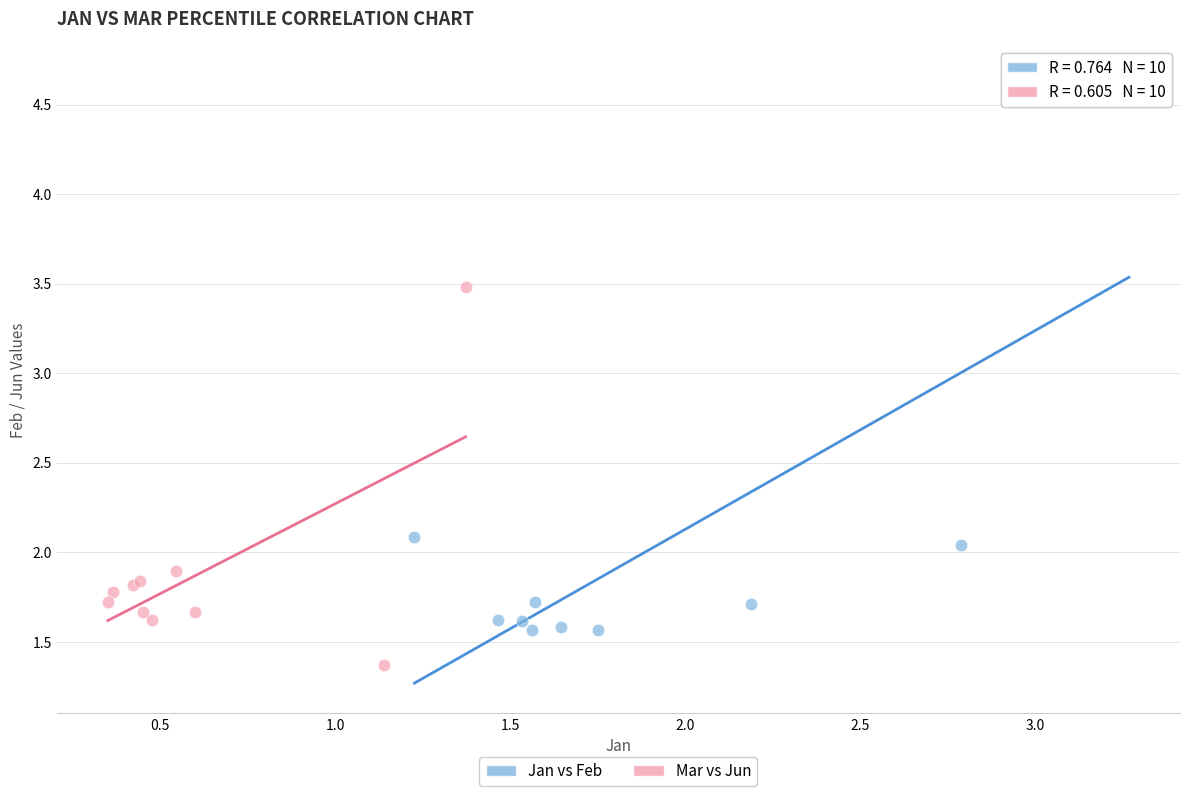

Which series reaches the maximum Y coordinate?

Jan vs Feb